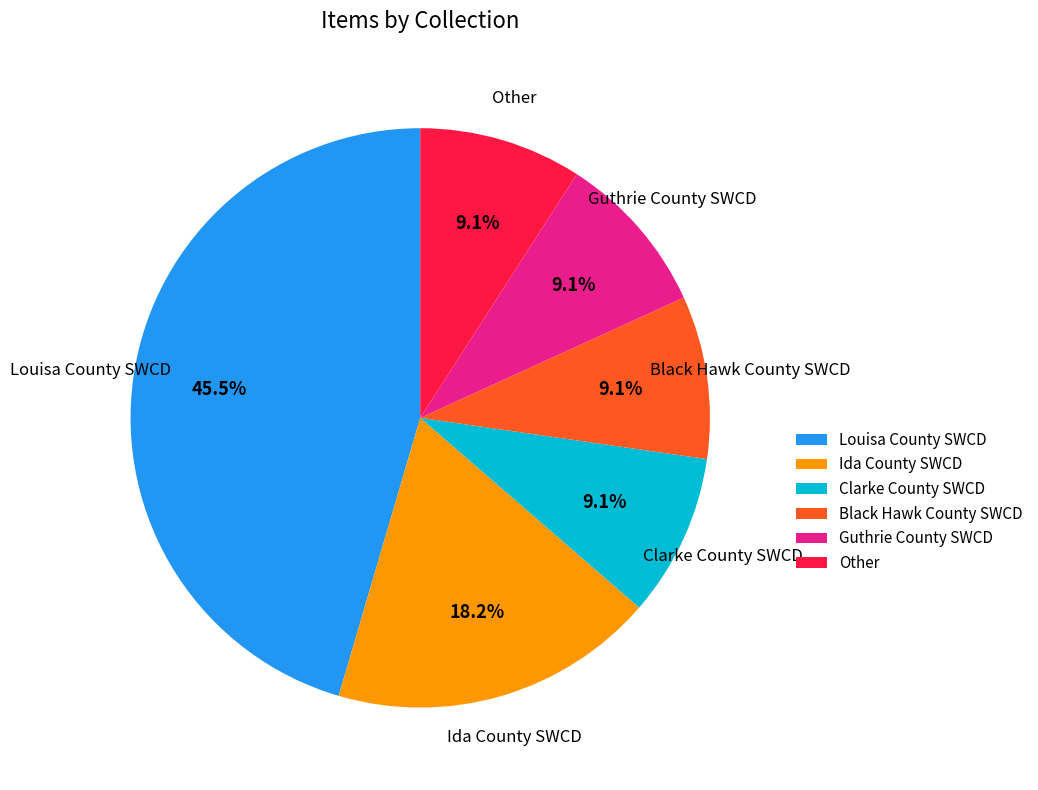

Is there any slice that represents more than half of the pie?

No